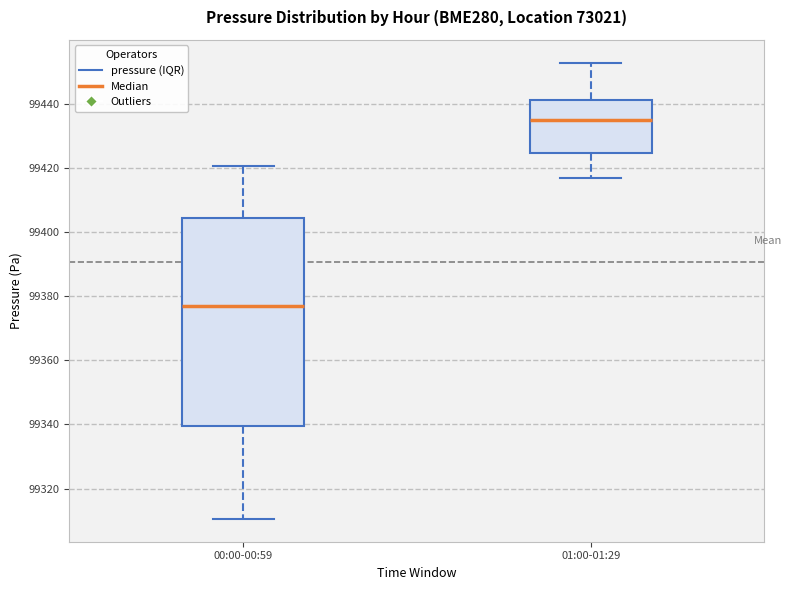

Reading left to right, transcribe this box plot: for each box, give where its median line is, the range the box spans, and where its two whiskers end, as read against the y-axis. The values are not printed on the chart, so give them approximately, as read against the axis.

00:00-00:59: median 99378, box 99340 to 99404, whiskers 99310 to 99420
01:00-01:29: median 99434, box 99424 to 99442, whiskers 99416 to 99452